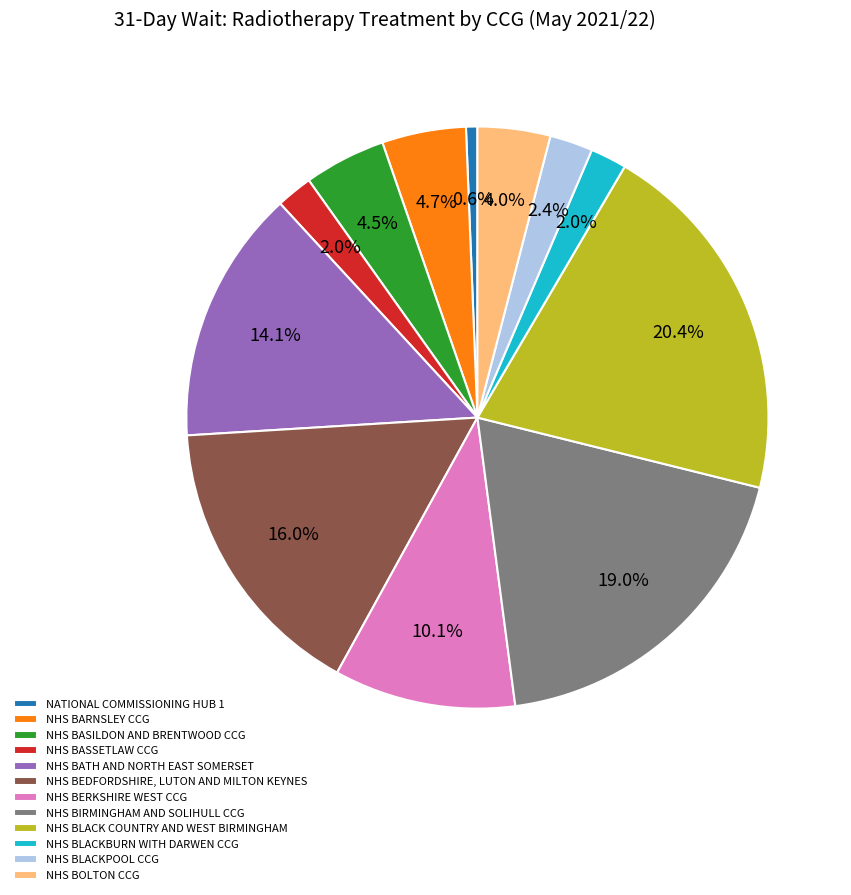

What percentage is NOT represented by NHS BARNSLEY CCG?

95.3%